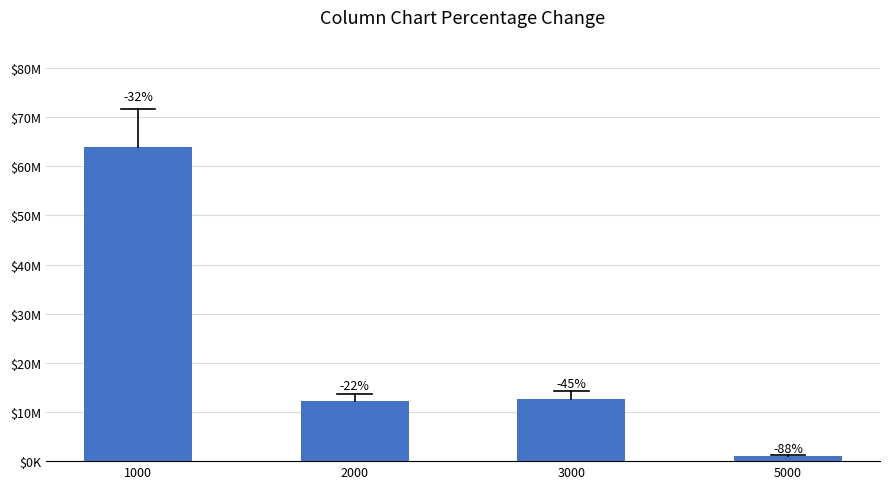

Reading right to left, transcribe all the data shown in this chart.

5000=1039442.9	3000=12694704.7	2000=12260676.1	1000=63929151.6